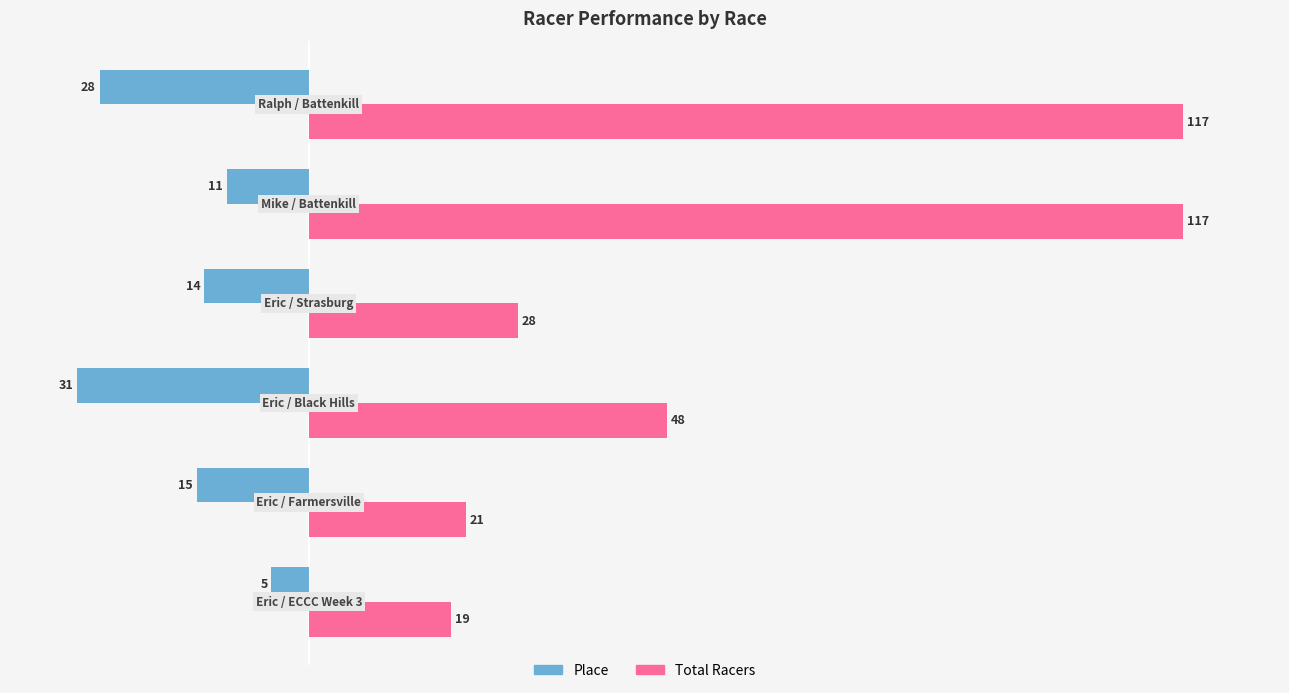

Rank the series by their maximum value, from lowest to highest.

Place, Total Racers